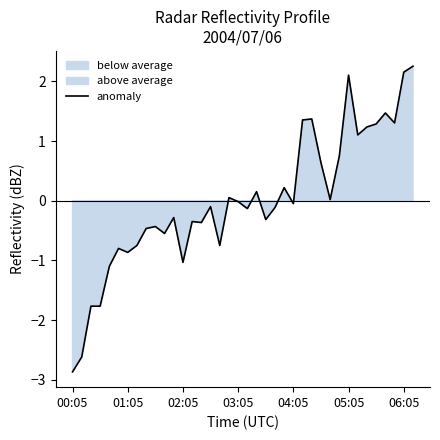

What is the minimum value for anomaly?

-2.9